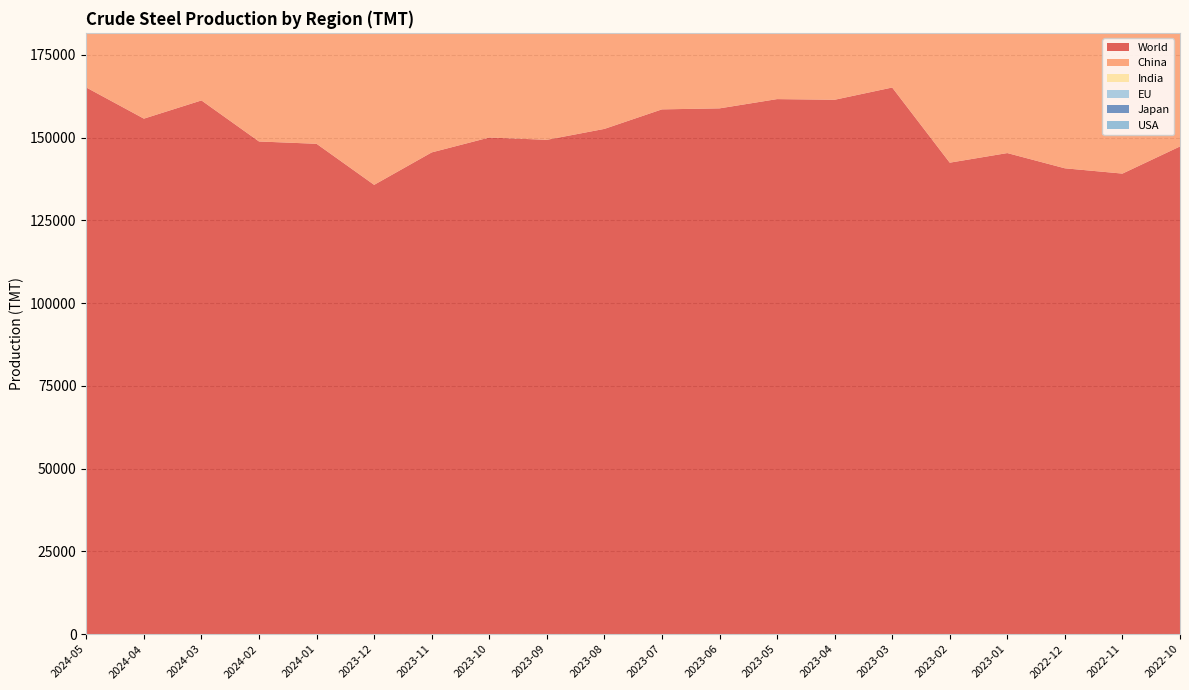

Reading left to right, extract all data points from this chart.

World: 165100	155700	161200	148800	148100	135700	145500	150000	149300	152600	158500	158800	161600	161400	165100	142400	145300	140700	139100	147300
China: 92900	85900	88300	81200	77200	67400	76100	79100	82100	86400	90800	91100	90100	92600	95700	80100	79500	77900	74500	79800
India: 12200	12100	12700	11800	12500	12100	11700	12100	11600	11900	11500	11200	11200	10700	11400	10000	10900	10600	10400	10500
EU: 11700	11300	11600	10600	10200	9100	10600	10600	10600	9100	10300	10600	11600	11100	11900	10500	10300	9200	10500	11300
Japan: 7200	7100	7200	7000	7300	7000	7100	7500	7000	7100	7400	7300	7600	7200	7500	6900	7200	6900	7200	7300
USA: 6900	6700	6900	6500	6800	6800	6600	6800	6700	7000	6900	6800	6900	6600	6700	6000	6500	6500	6400	6700